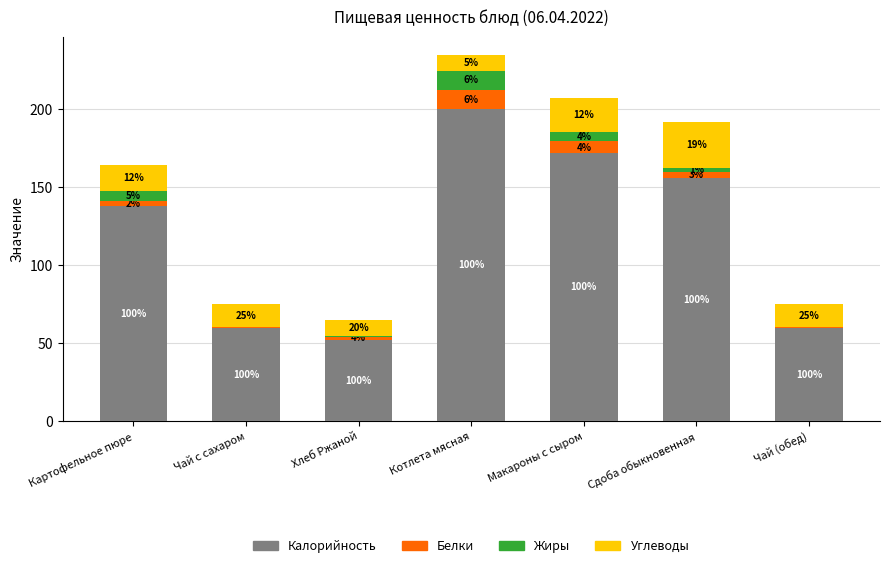

What is the label of the 6th bar from the left?

Сдоба обыкновенная